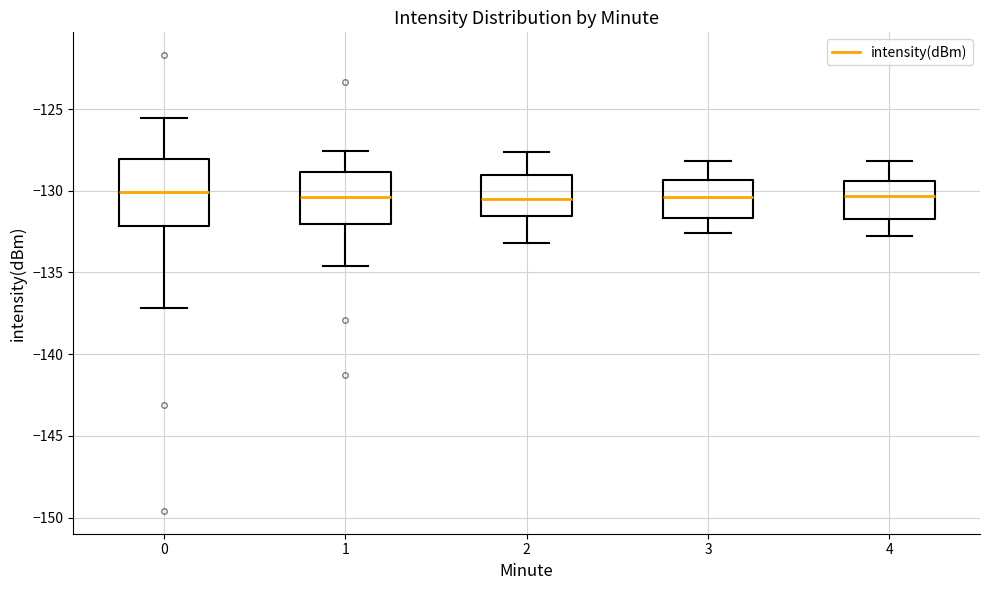

Where does the upper whisker of the box at x = 1 end on the y-axis? The values are not printed on the chart, so give them approximately, as read against the axis.

-127.5